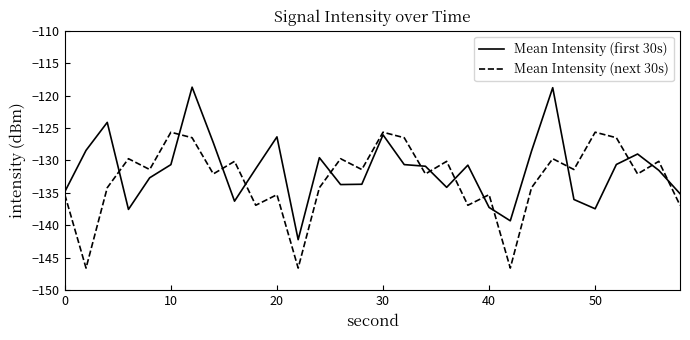

What is the minimum value shown in the chart?

-146.6